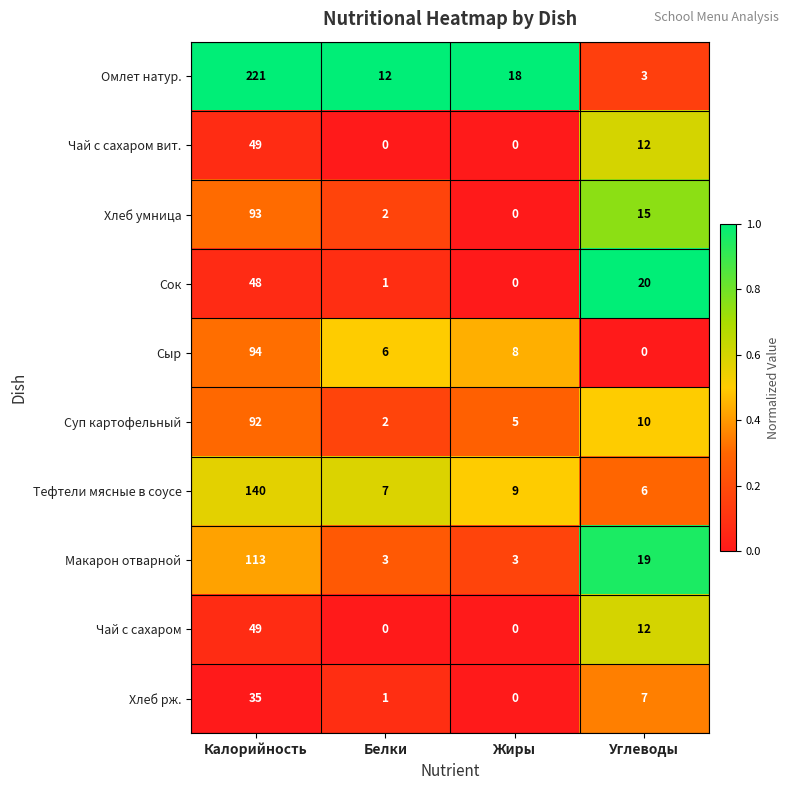

At which label does Чай с сахаром reach its peak?

Калорийность